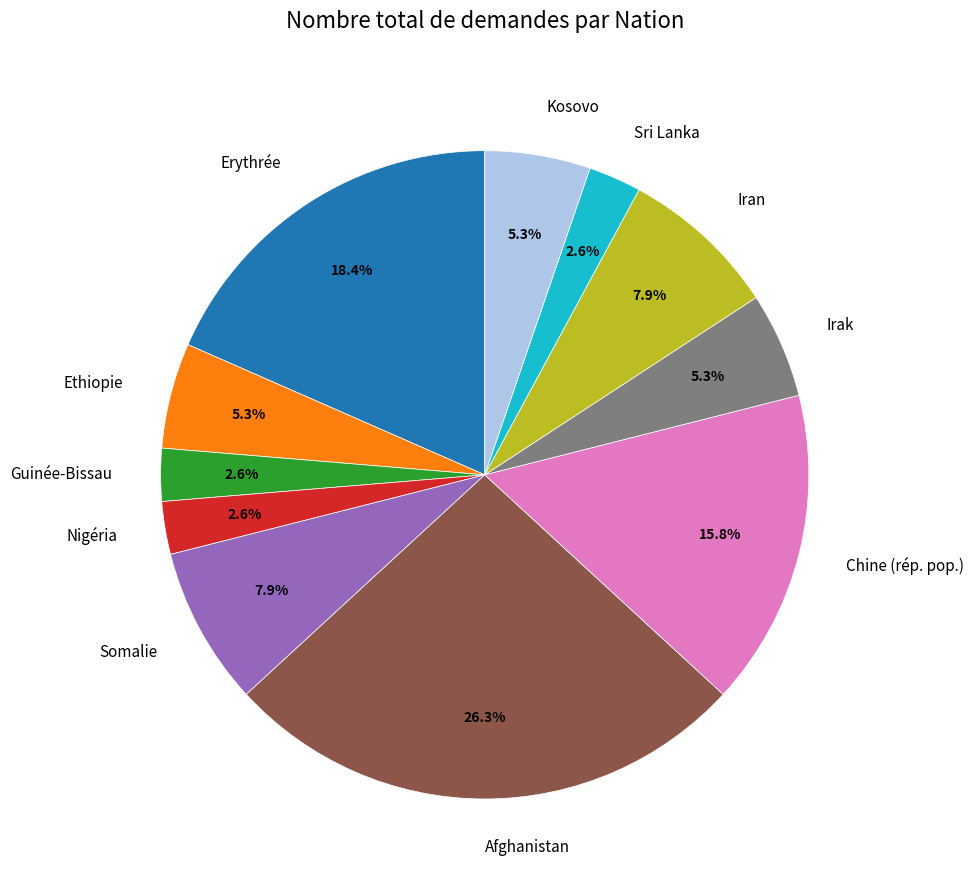

To the nearest percent, what is the difference between the largest and smallest slice percentages?

24%